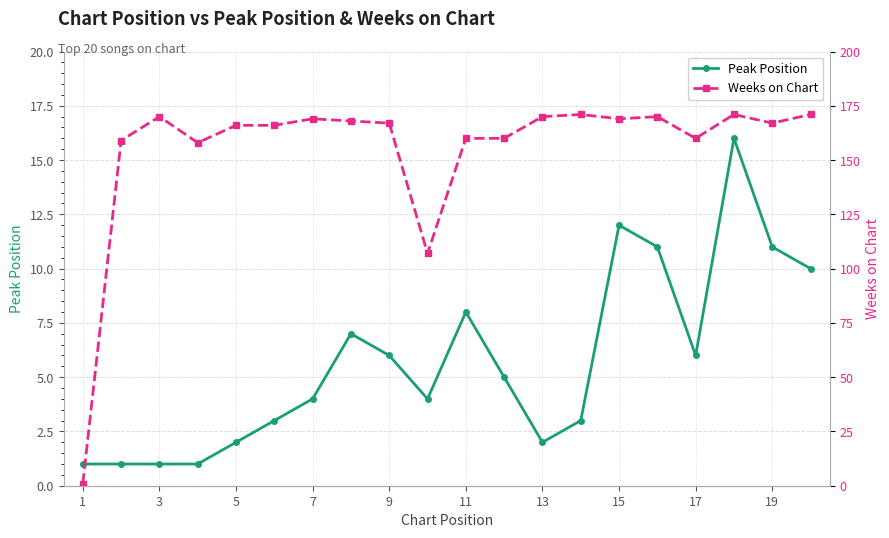

What is the highest value of the Peak Position series?

16